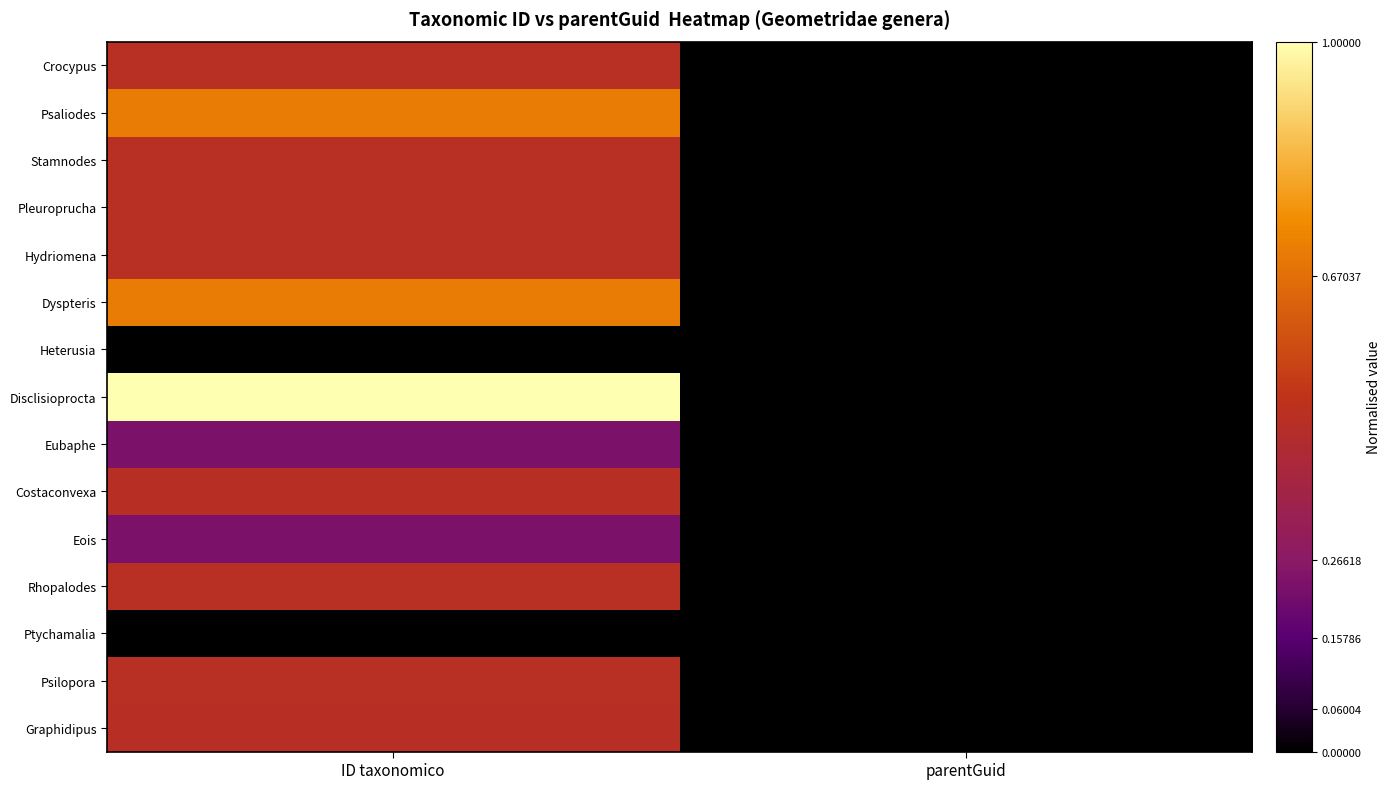

At how many categories does at least one series exceed 0?

1